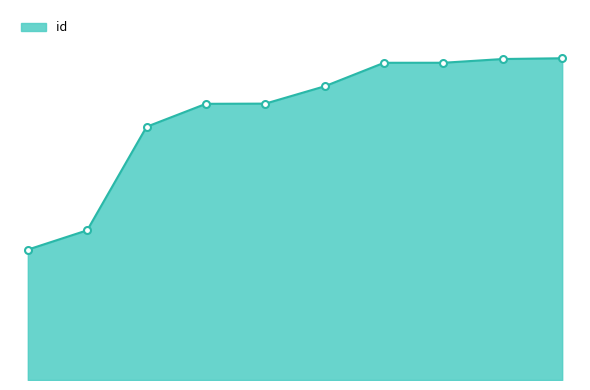

Is this an area chart (filled region under the line)?

Yes